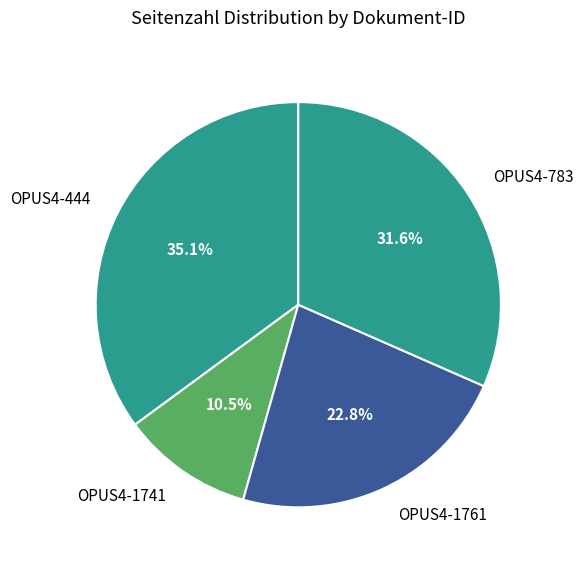

What portion of the pie excludes OPUS4-783?

68.4%